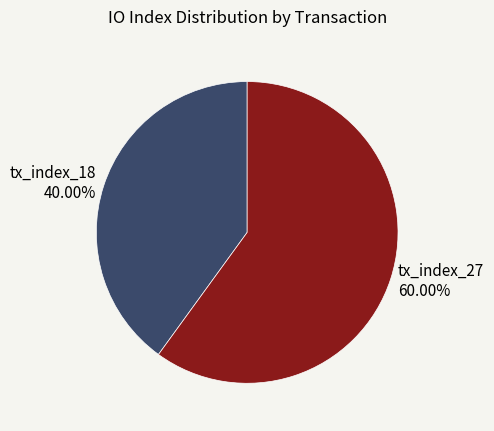

Rank the categories by value from lowest to highest.

tx_index_18, tx_index_27